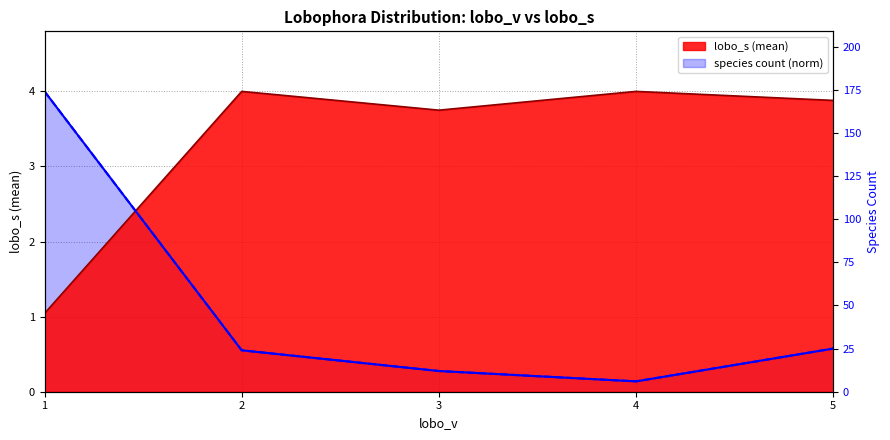

How many categories are shown in the chart?

5